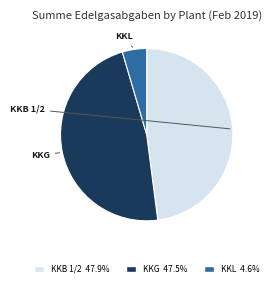

Count the number of slices in the pie.

3